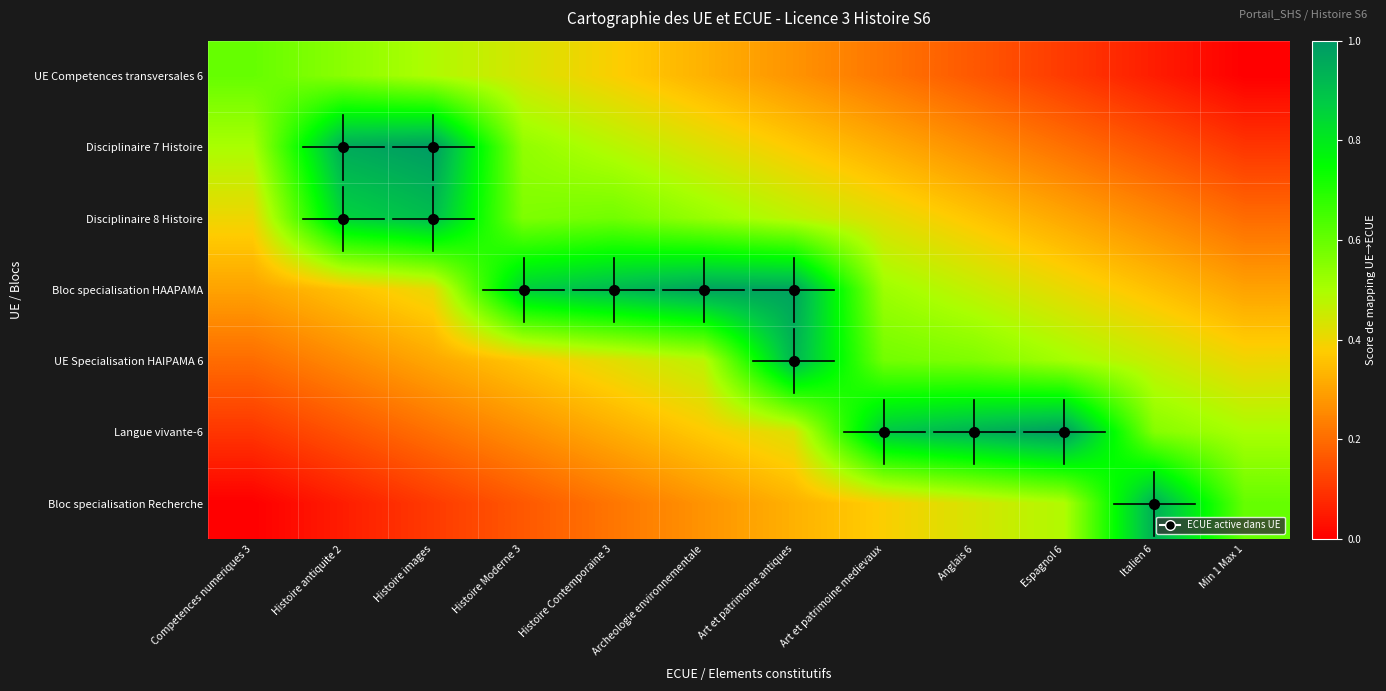

What is the greatest value displayed?

1.0